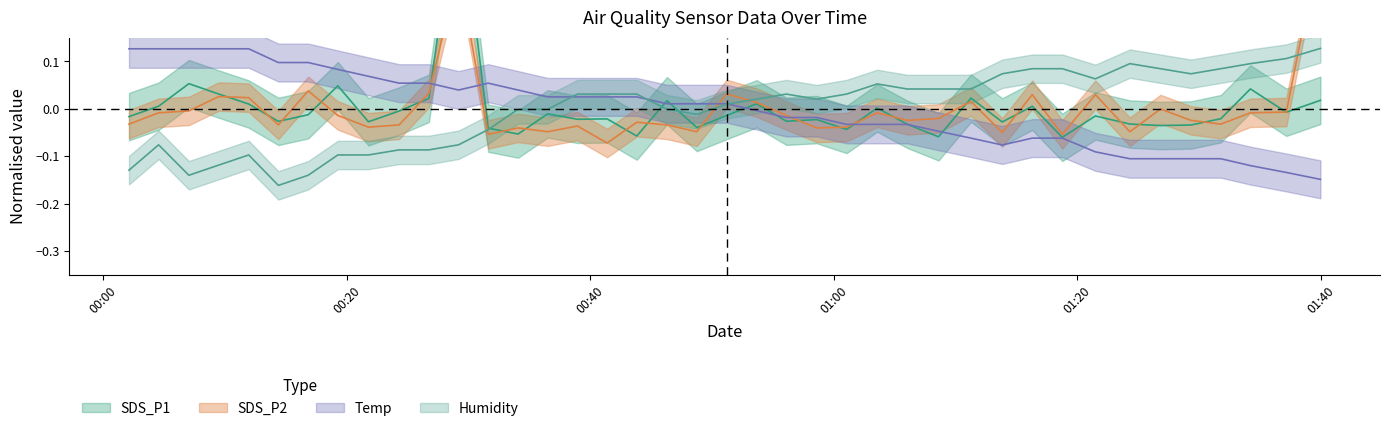

How many intersections are there between SDS_P1 and Humidity?

3